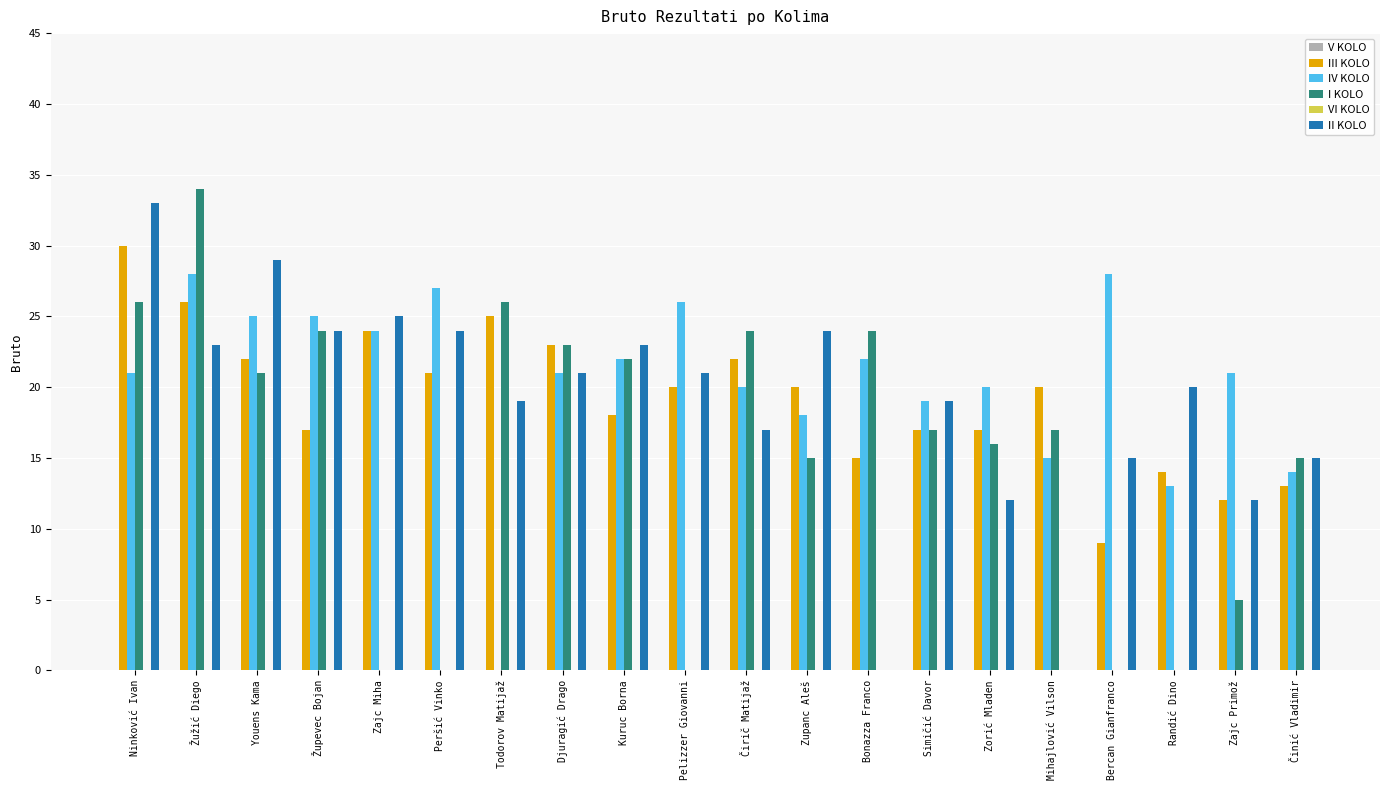

The value of III KOLO at Todorov Matijaž is 9. True or false?

False